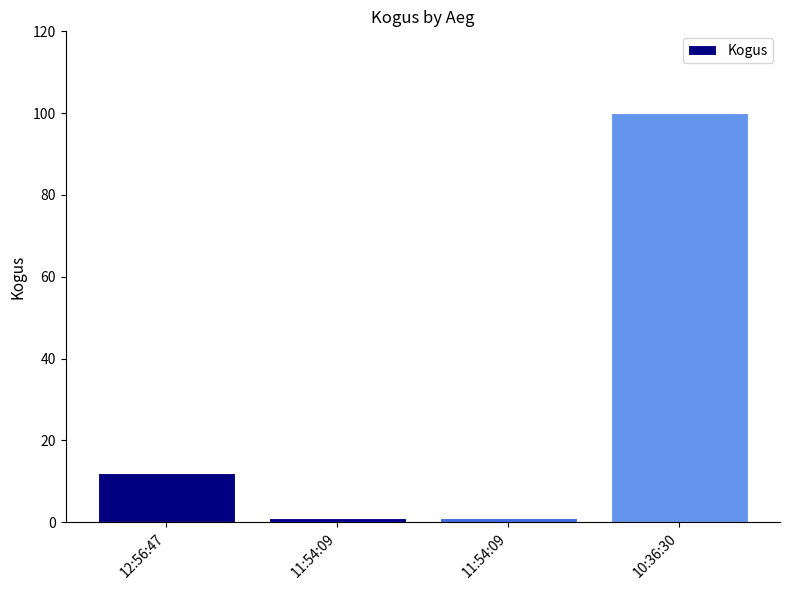

At which category does the chart reach its peak across all series?

10:36:30